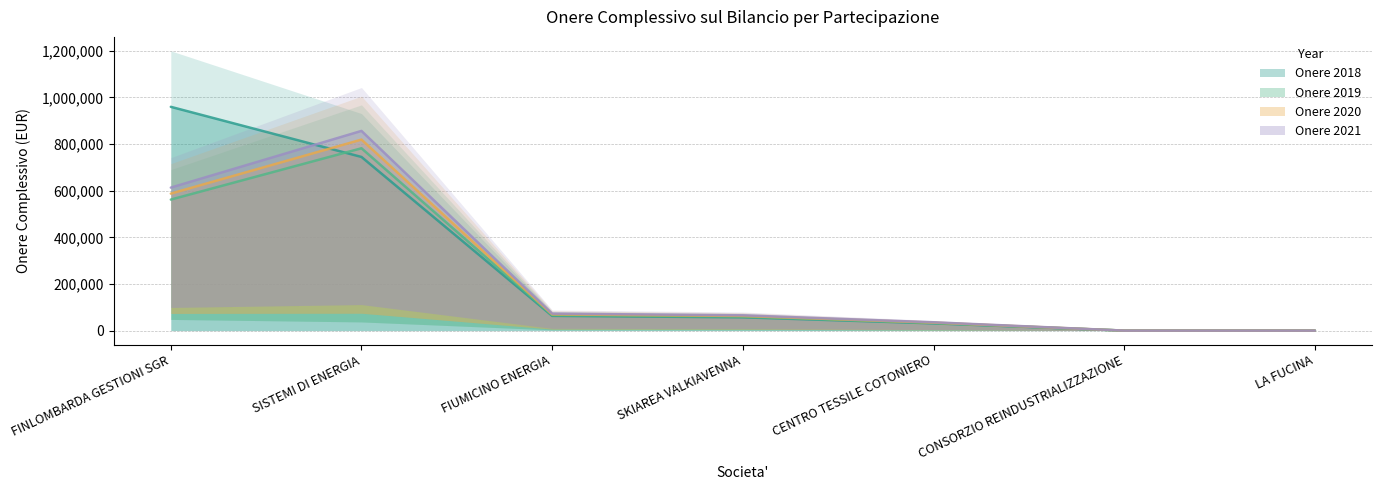

Where do Onere 2021 and Onere 2018 first cross each other?

FINLOMBARDA GESTIONI SGR and SISTEMI DI ENERGIA